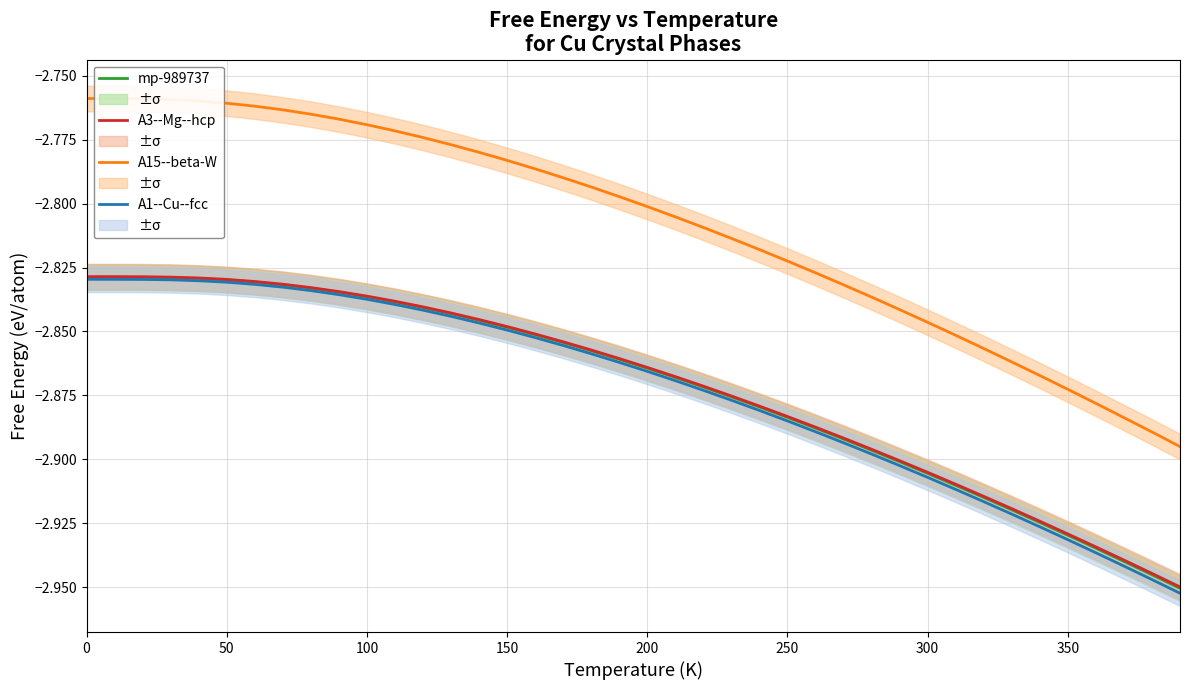

What are all the series names shown in the legend?

mp-989737, A3--Mg--hcp, A15--beta-W, A1--Cu--fcc